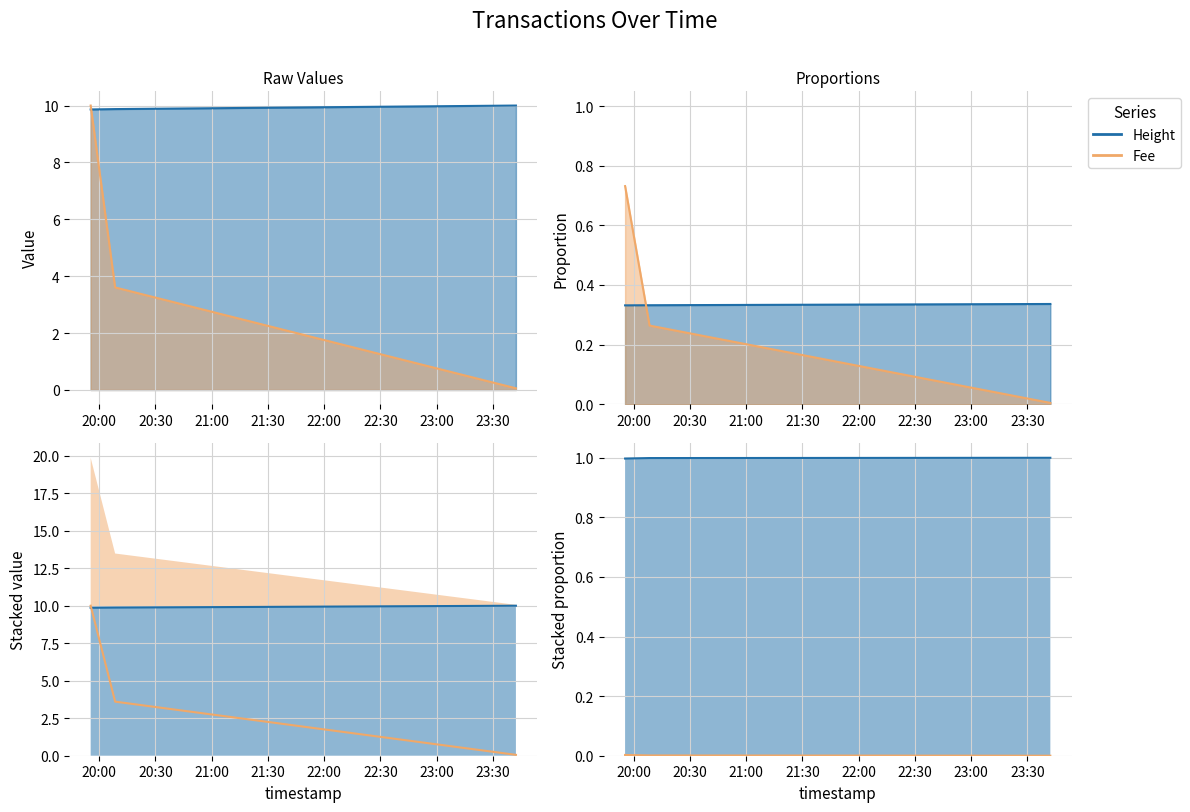

Does the chart have visible grid lines?

Yes